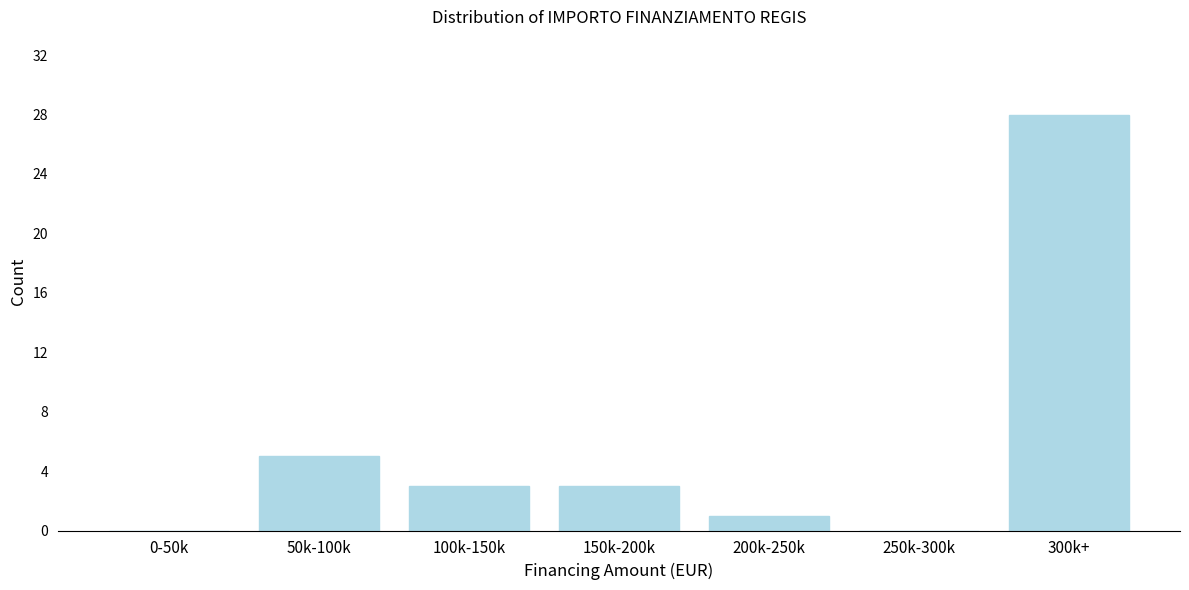

Reading left to right, transcribe all the data shown in this chart.

0-50k=0	50k-100k=5	100k-150k=3	150k-200k=3	200k-250k=1	250k-300k=0	300k+=28